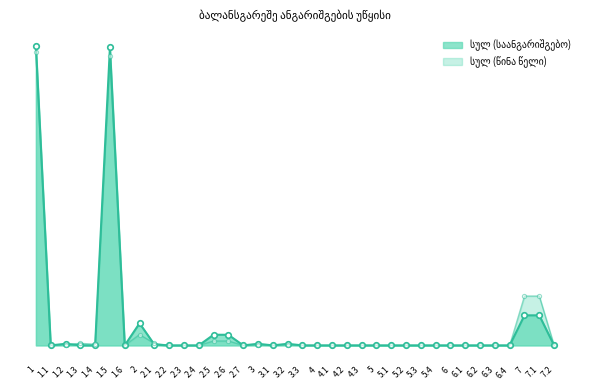

In სულ (წინა წელი), how many points are higher than both neighbors (excluding endpoints)?

8